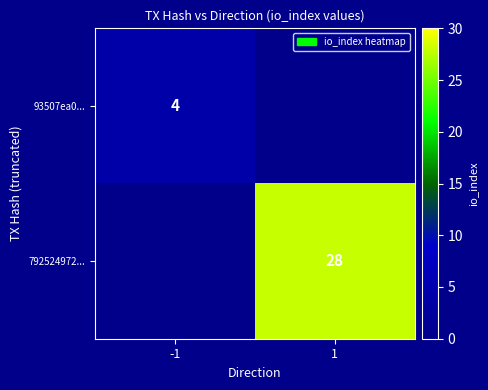

Is the value of 792524972... at 1 greater than the value of 93507ea0... at -1?

Yes